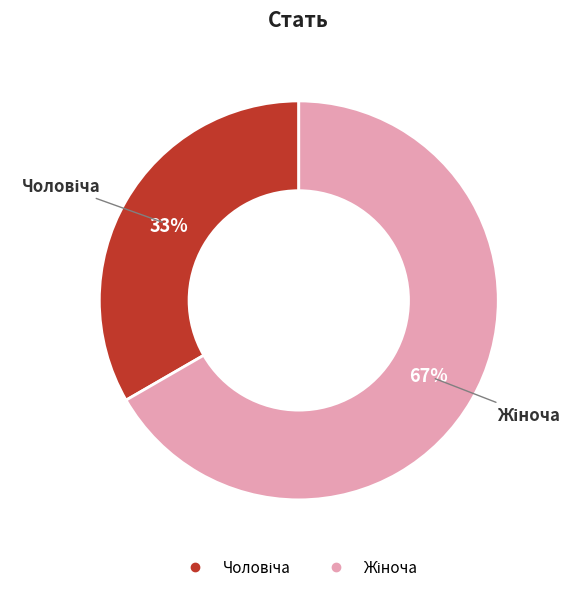

To the nearest percent, what is the average slice percentage?

50%